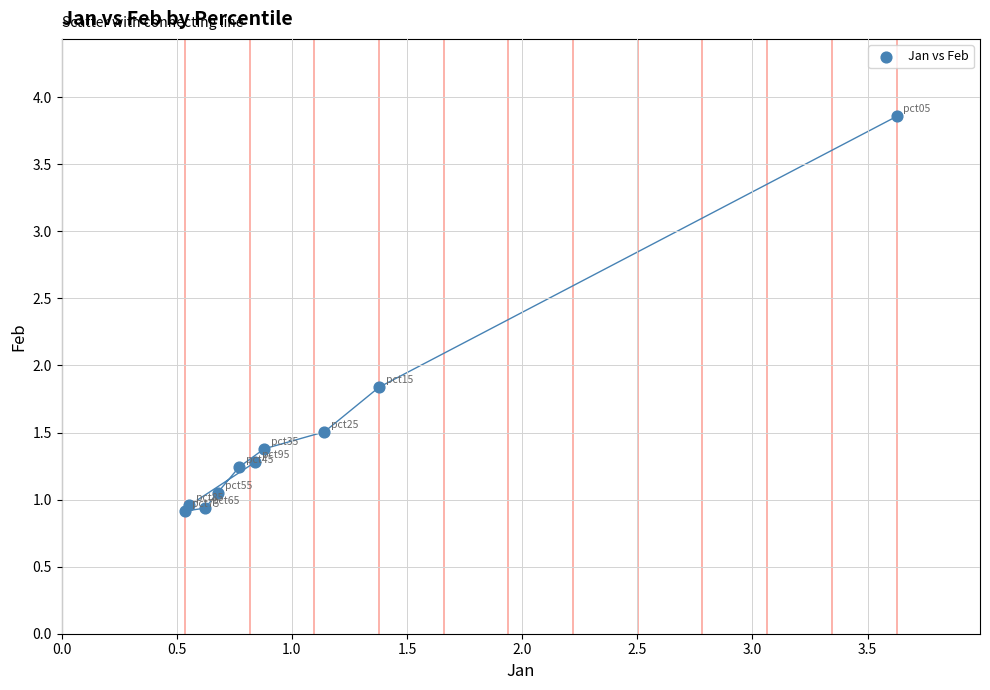

What Y value in the scatter plot is closest to 2?

1.8